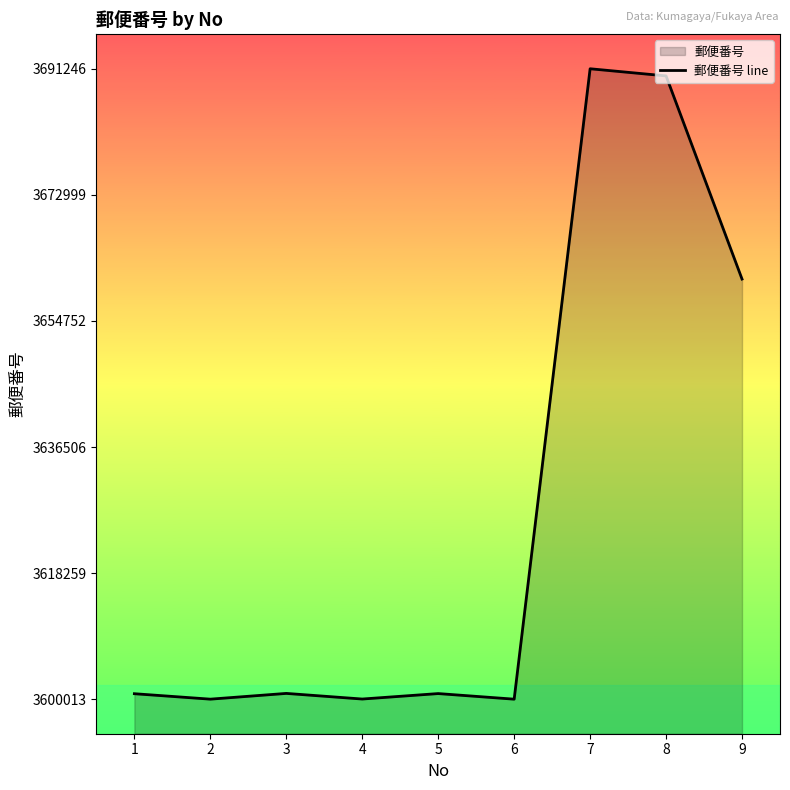

What is the sum of the values at 5 and 7?

7292069